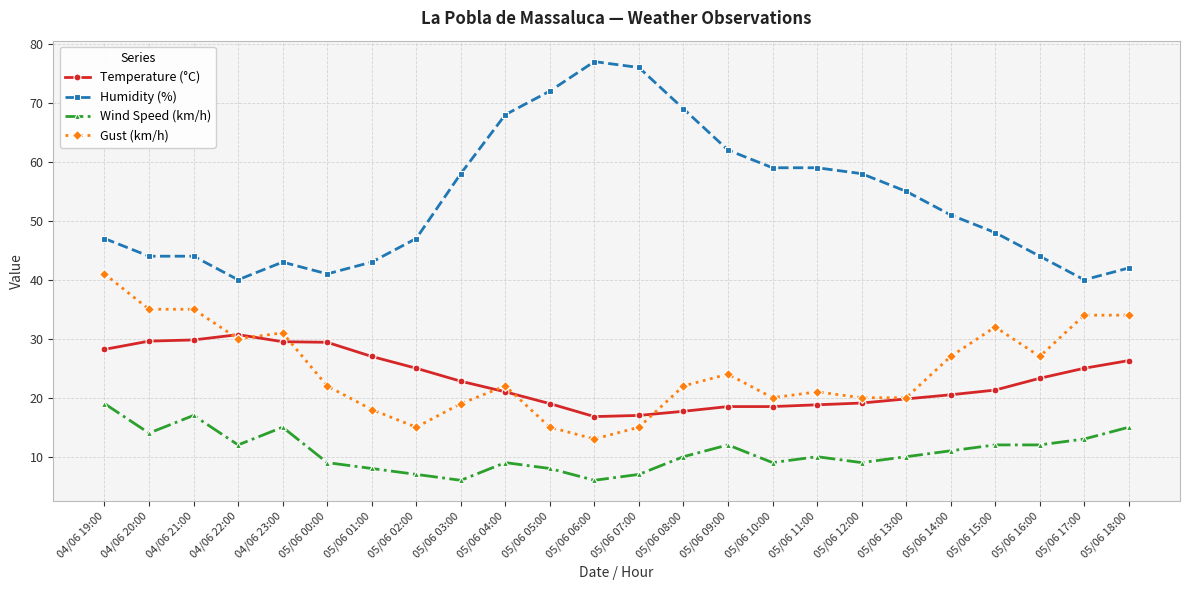

True or false: Gust (km/h) has a value of 33.1 at 05/06 00:00.

False